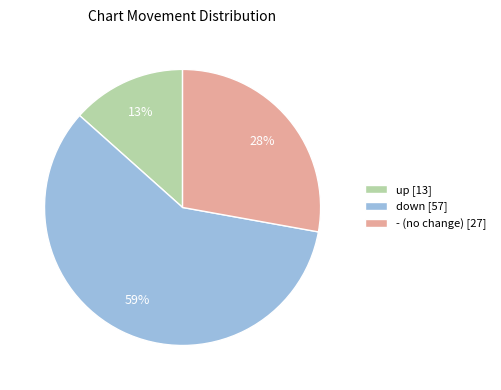

Do - (no change) [27] and up [13] together represent more than half of the pie?

No